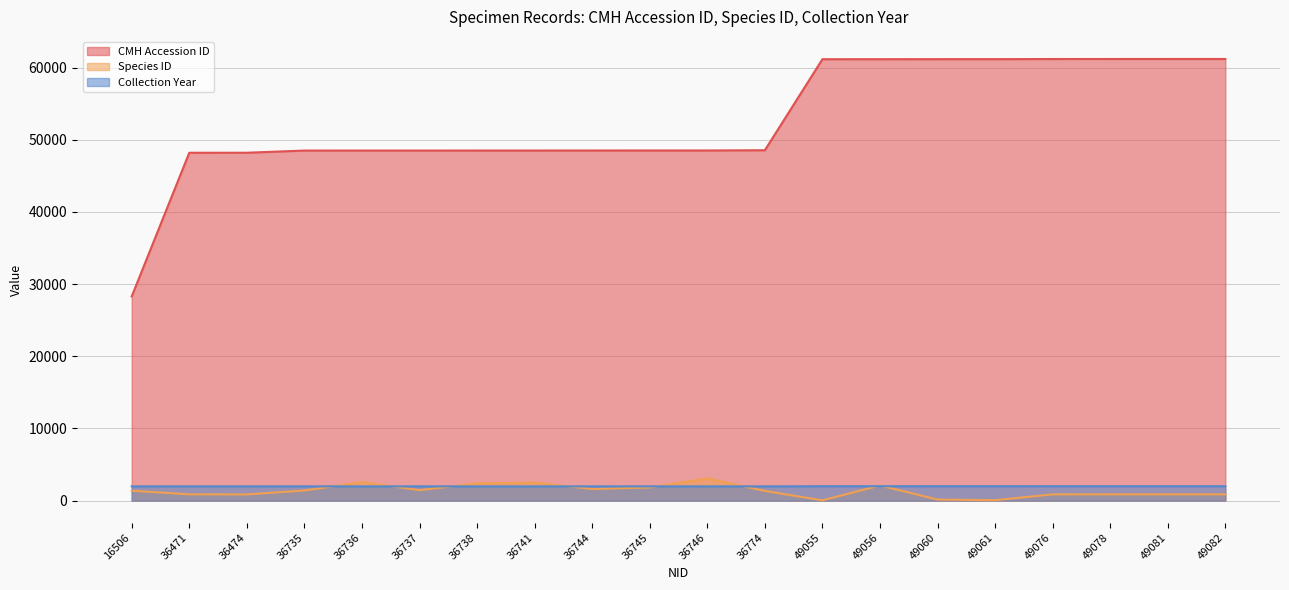

What is the sum of all Species ID values?

27138